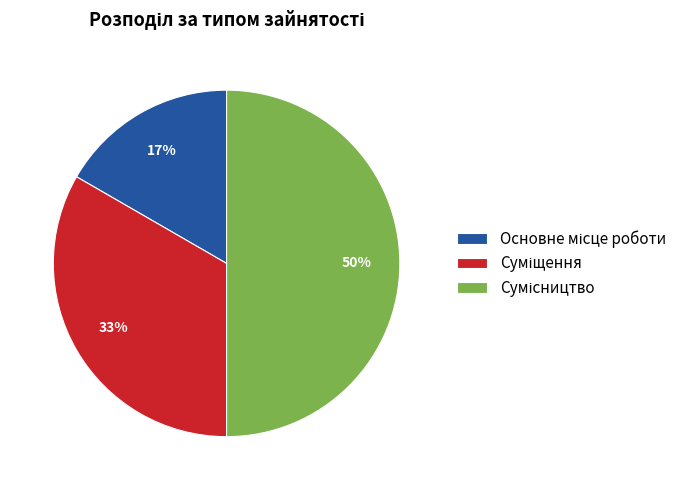

To the nearest percent, what is the difference between the largest and smallest slice percentages?

33%